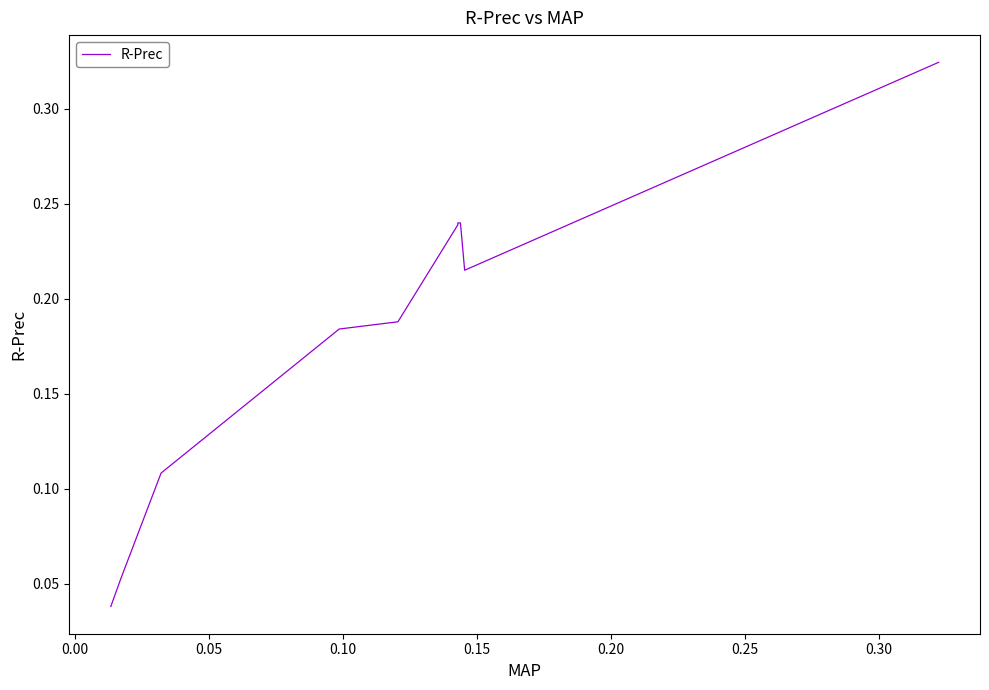

What is the maximum value shown in the chart?

0.3